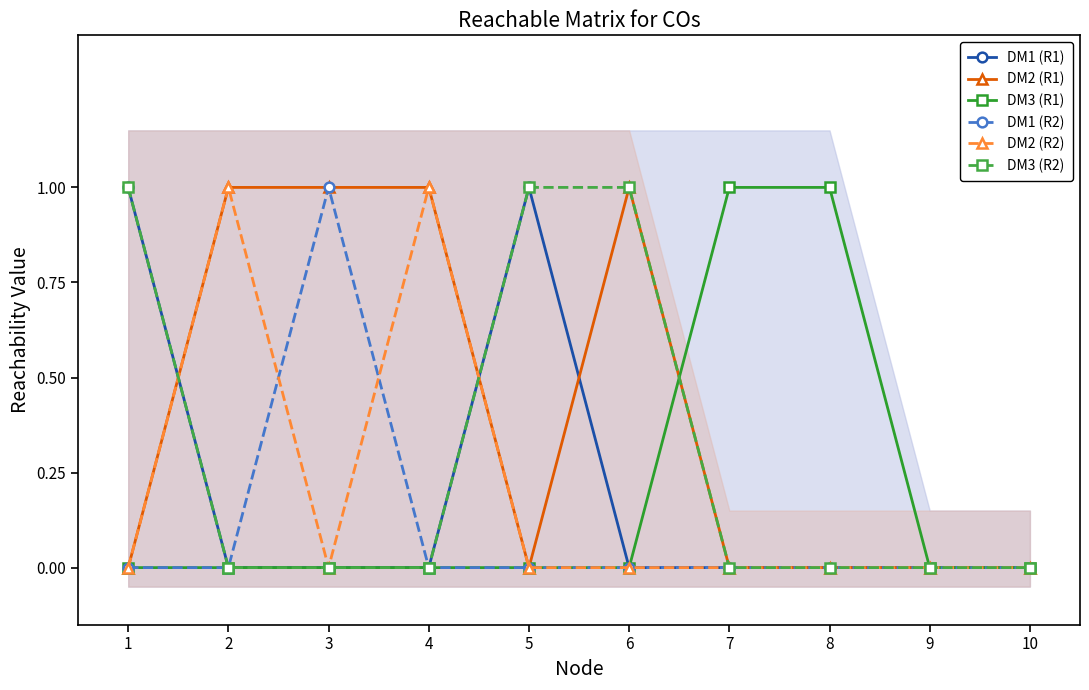

In DM2 (R2), how many points are lower than both neighbors (excluding endpoints)?

1